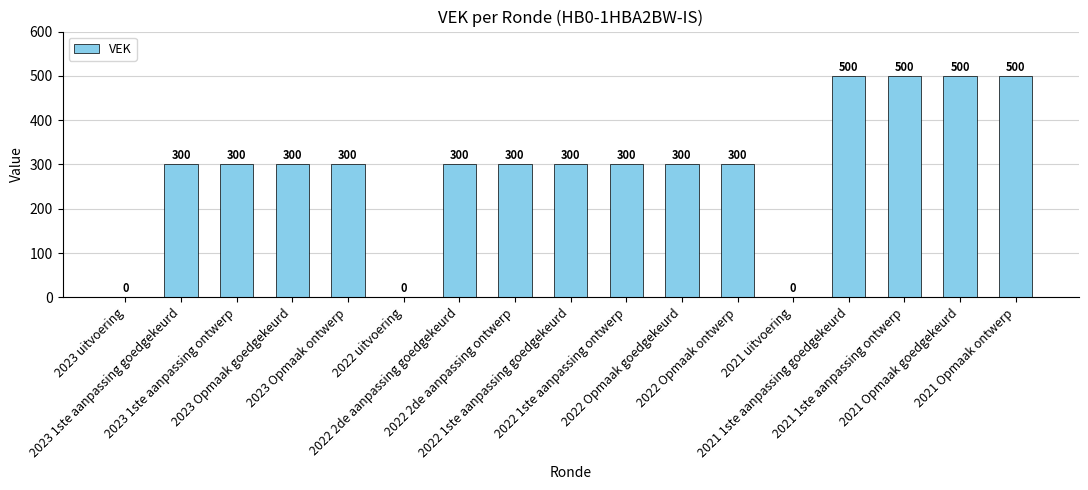

Reading left to right, extract all data points from this chart.

2023 uitvoering=0	2023 1ste aanpassing goedgekeurd=300	2023 1ste aanpassing ontwerp=300	2023 Opmaak goedgekeurd=300	2023 Opmaak ontwerp=300	2022 uitvoering=0	2022 2de aanpassing goedgekeurd=300	2022 2de aanpassing ontwerp=300	2022 1ste aanpassing goedgekeurd=300	2022 1ste aanpassing ontwerp=300	2022 Opmaak goedgekeurd=300	2022 Opmaak ontwerp=300	2021 uitvoering=0	2021 1ste aanpassing goedgekeurd=500	2021 1ste aanpassing ontwerp=500	2021 Opmaak goedgekeurd=500	2021 Opmaak ontwerp=500